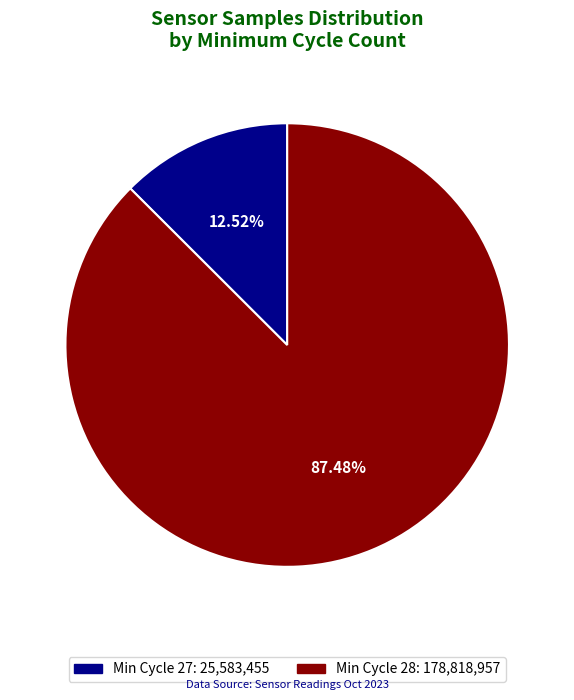

Is there a majority slice in this chart?

Yes